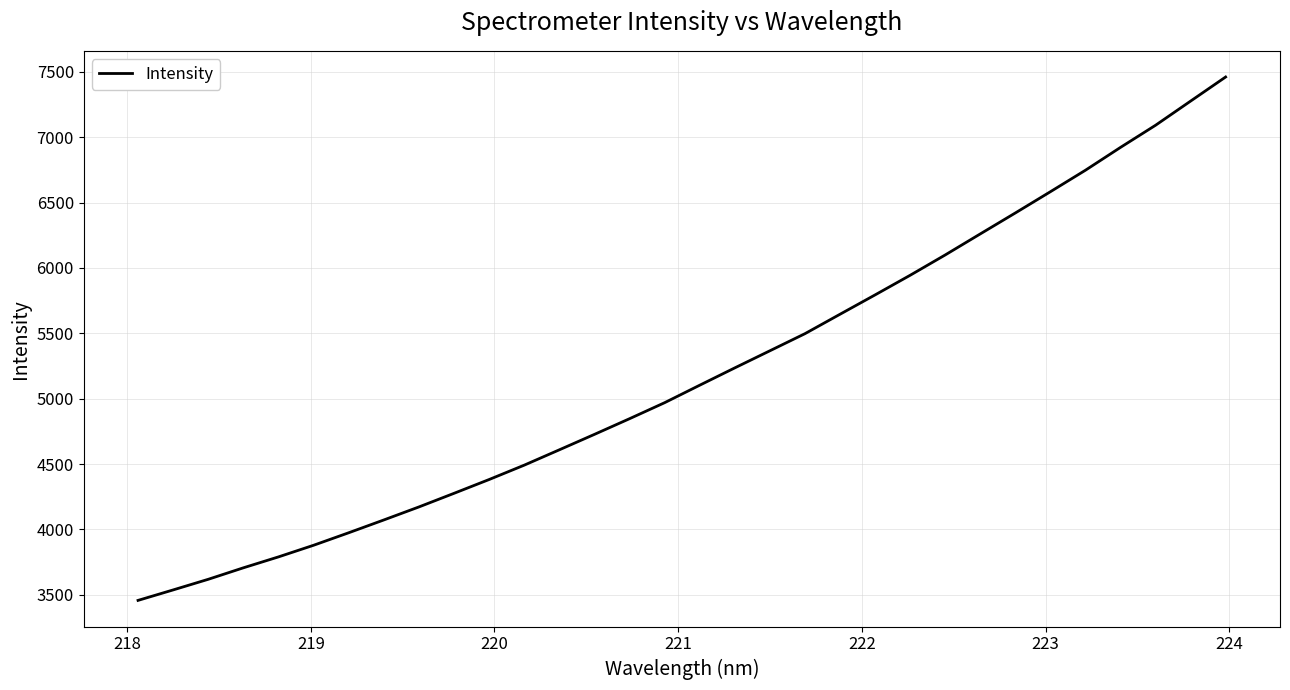

How many lines are shown in the chart?

1